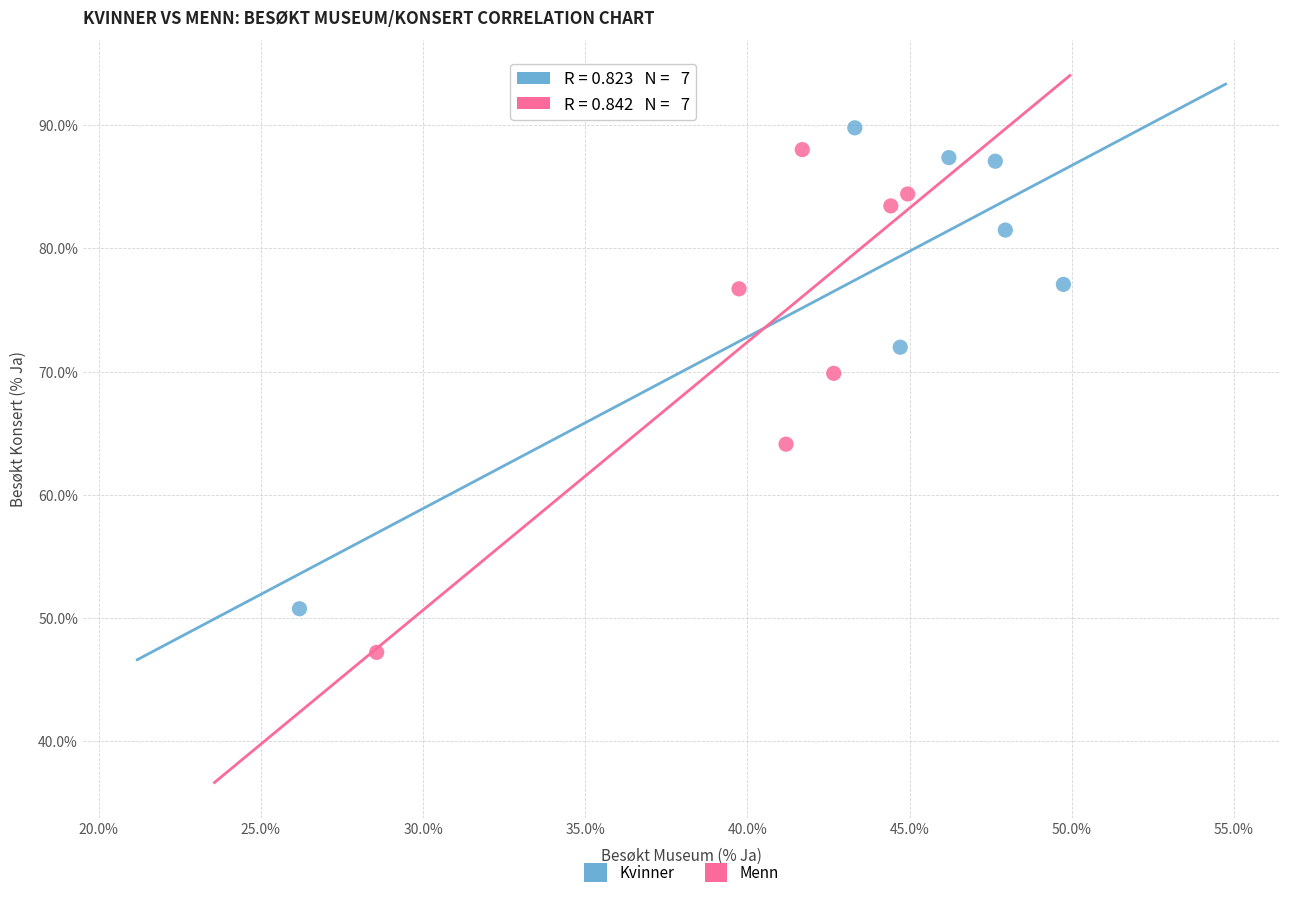

Which series has the widest spread of Y values?

Menn